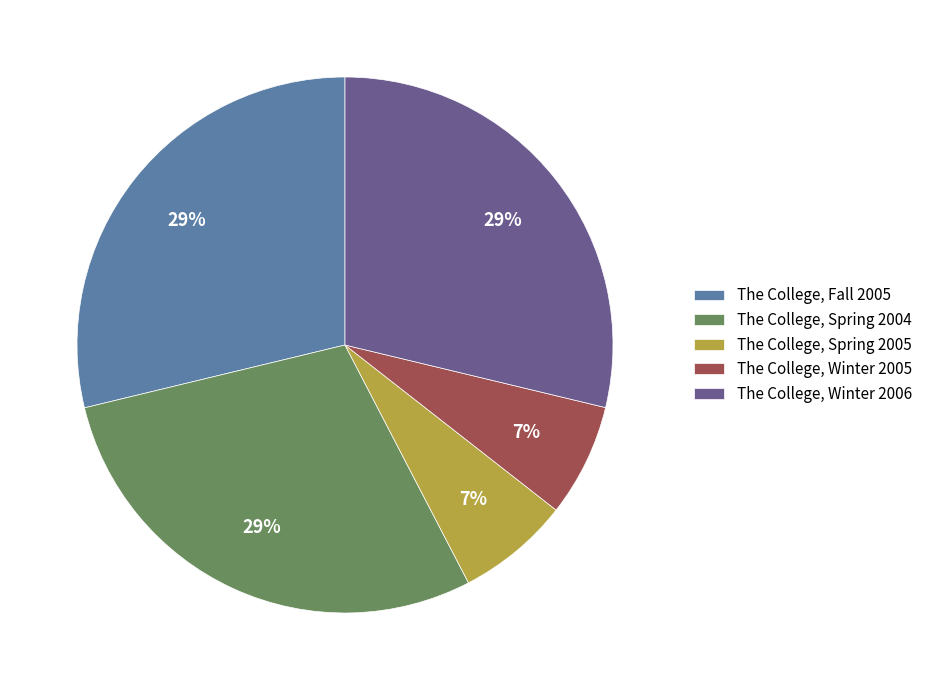

What percentage is the The College, Winter 2005 slice, to the nearest percent?

7%